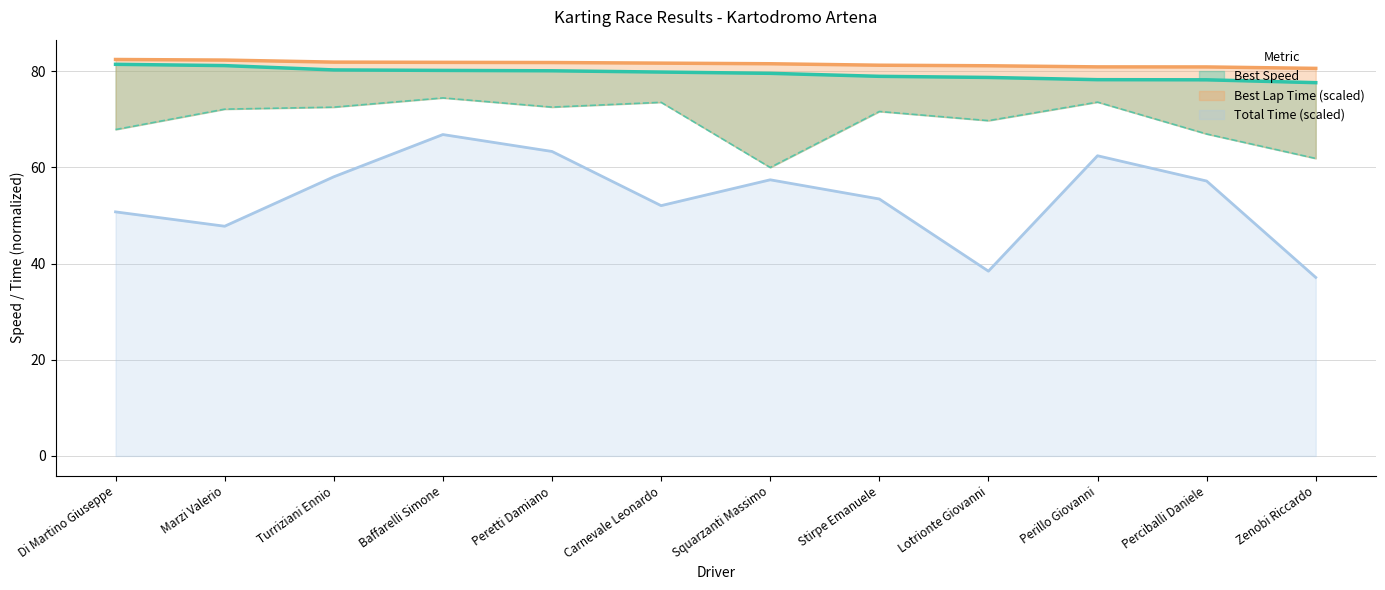

What is the difference between the highest and lowest values at Peretti Damiano?

18.5